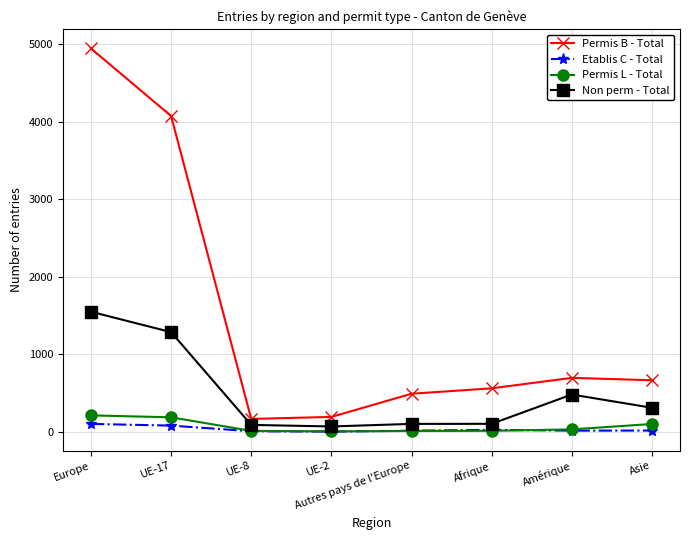

True or false: Permis B - Total has more than 2 interior local peaks.

False